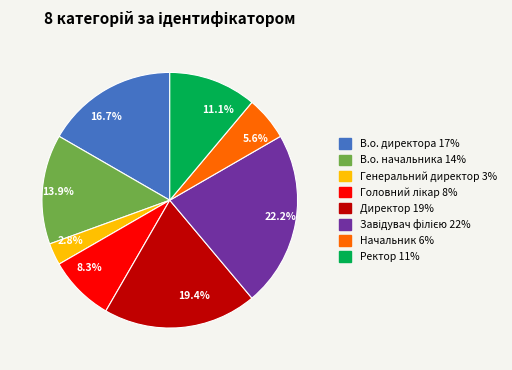

Between В.о. директора and Начальник, which is larger?

В.о. директора